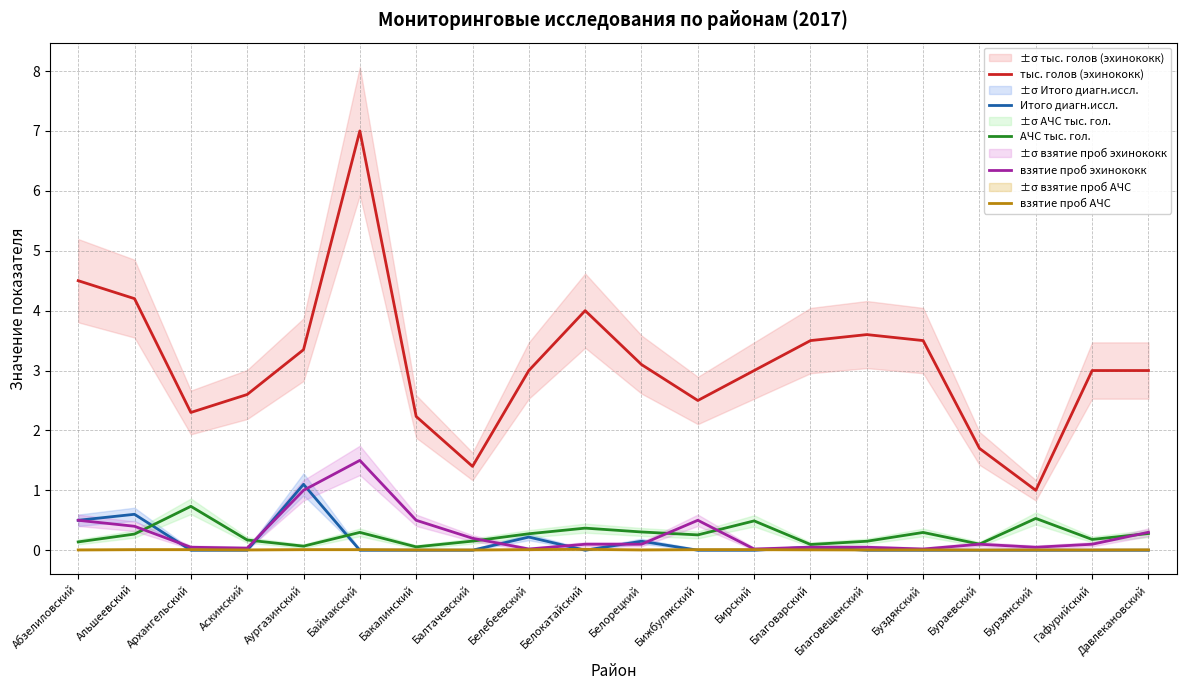

Which has a higher value, Благоварский or Абзелиловский?

Абзелиловский